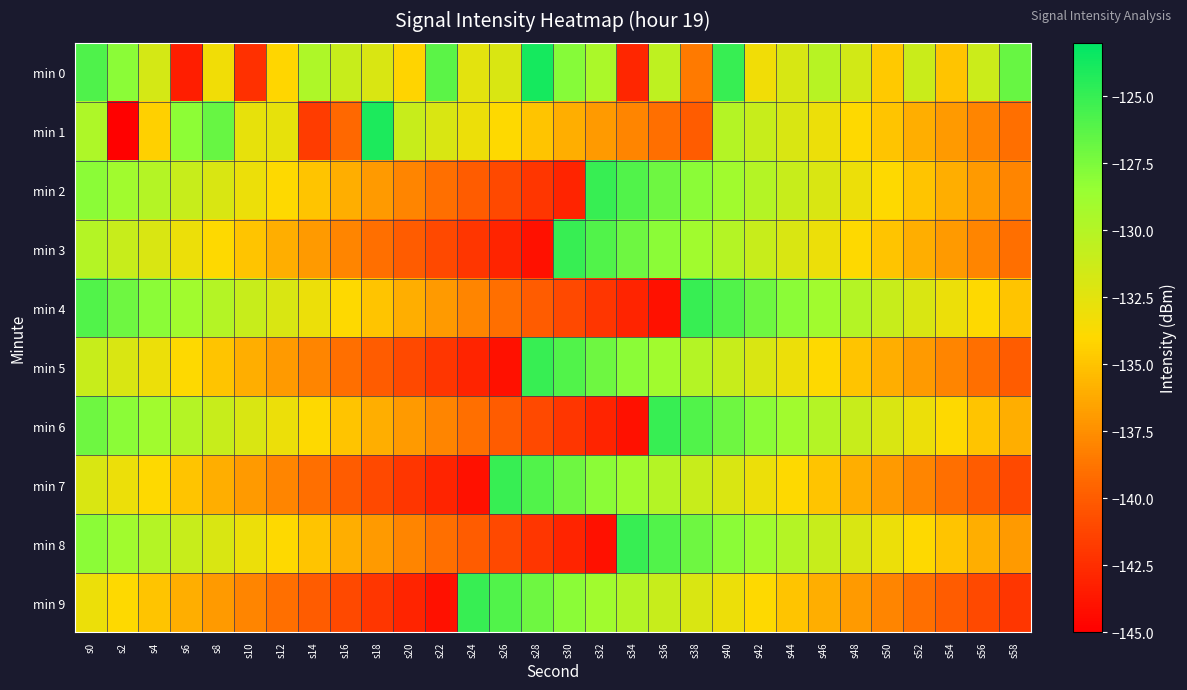

How many series are shown in this chart?

10